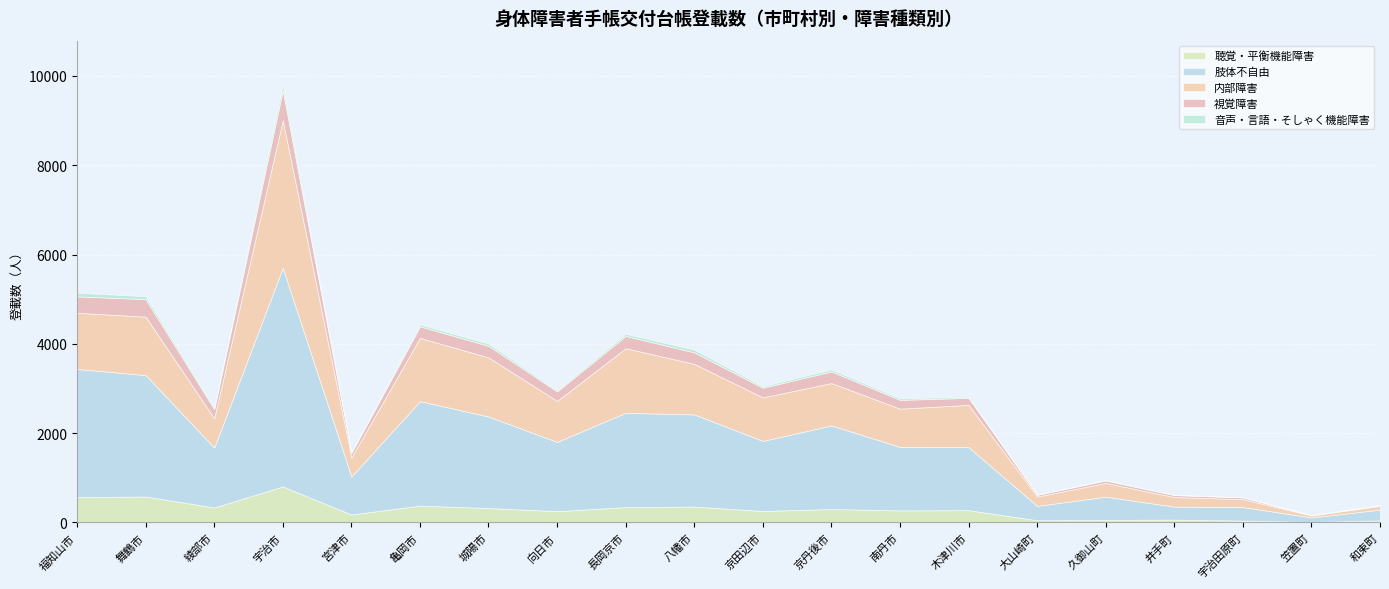

What is the value of the 音声・言語・そしゃく機能障害 point at the 7th from the left?

51